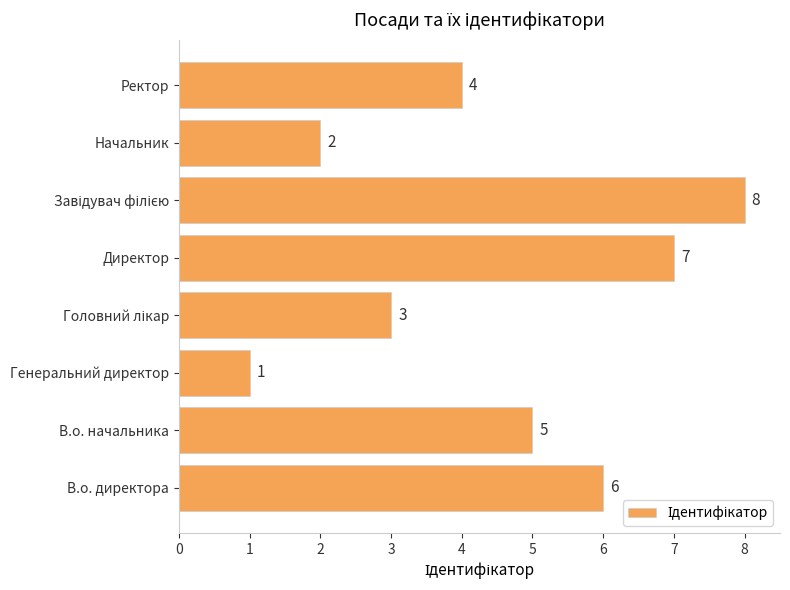

True or false: the data shows 7 at Директор.

True